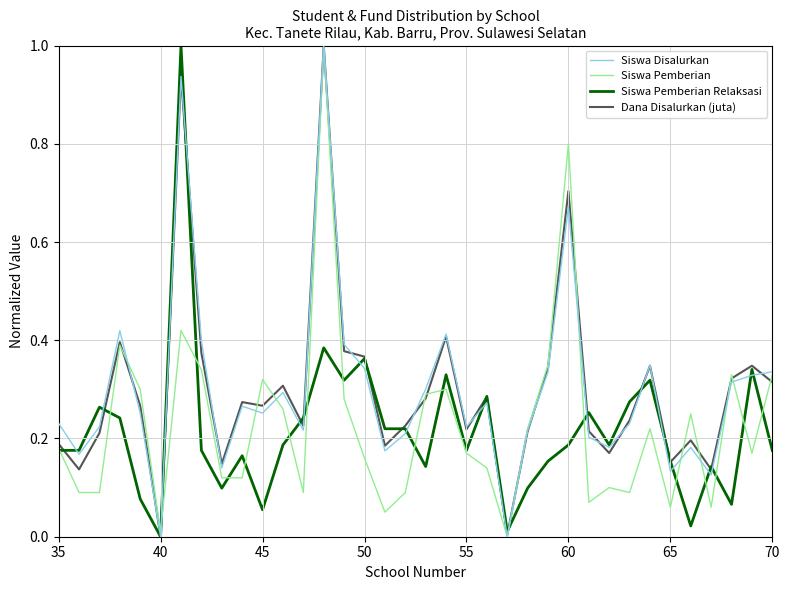

True or false: Siswa Disalurkan and Siswa Pemberian Relaksasi intersect in this chart.

True